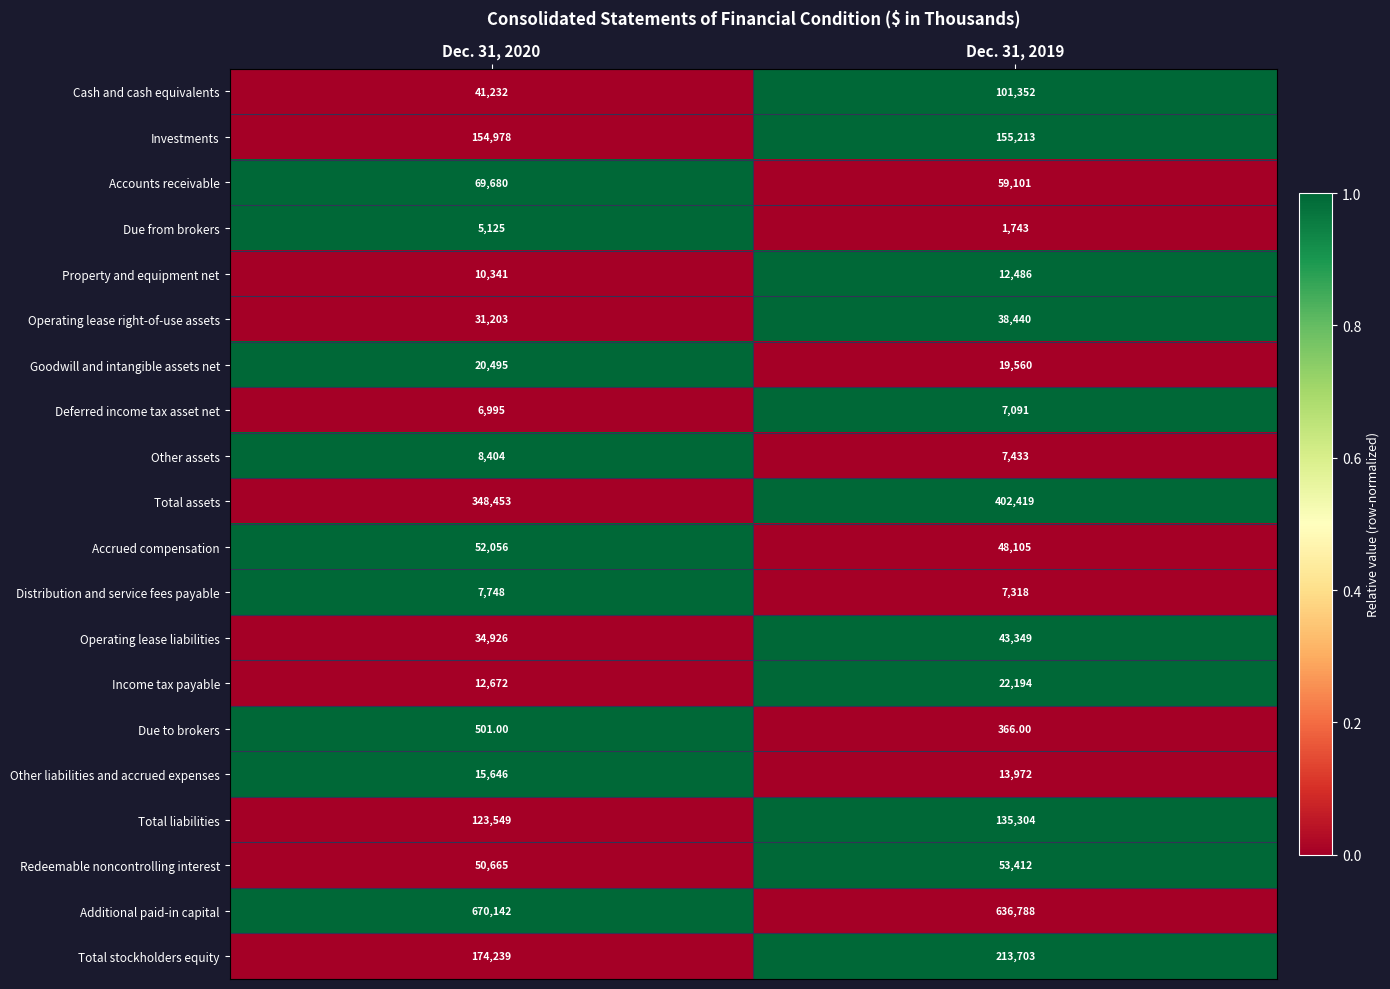

Count the number of categories in the chart.

2